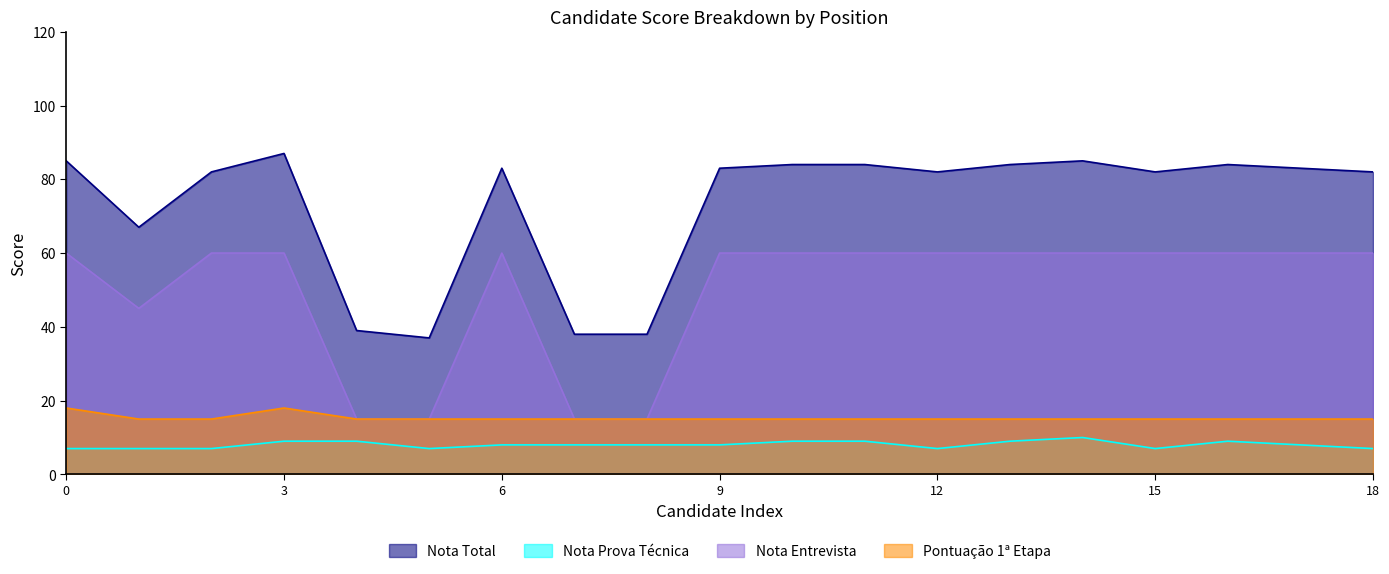

What are all the series names shown in the legend?

Nota Total, Nota Prova Técnica, Nota Entrevista, Pontuação 1ª Etapa